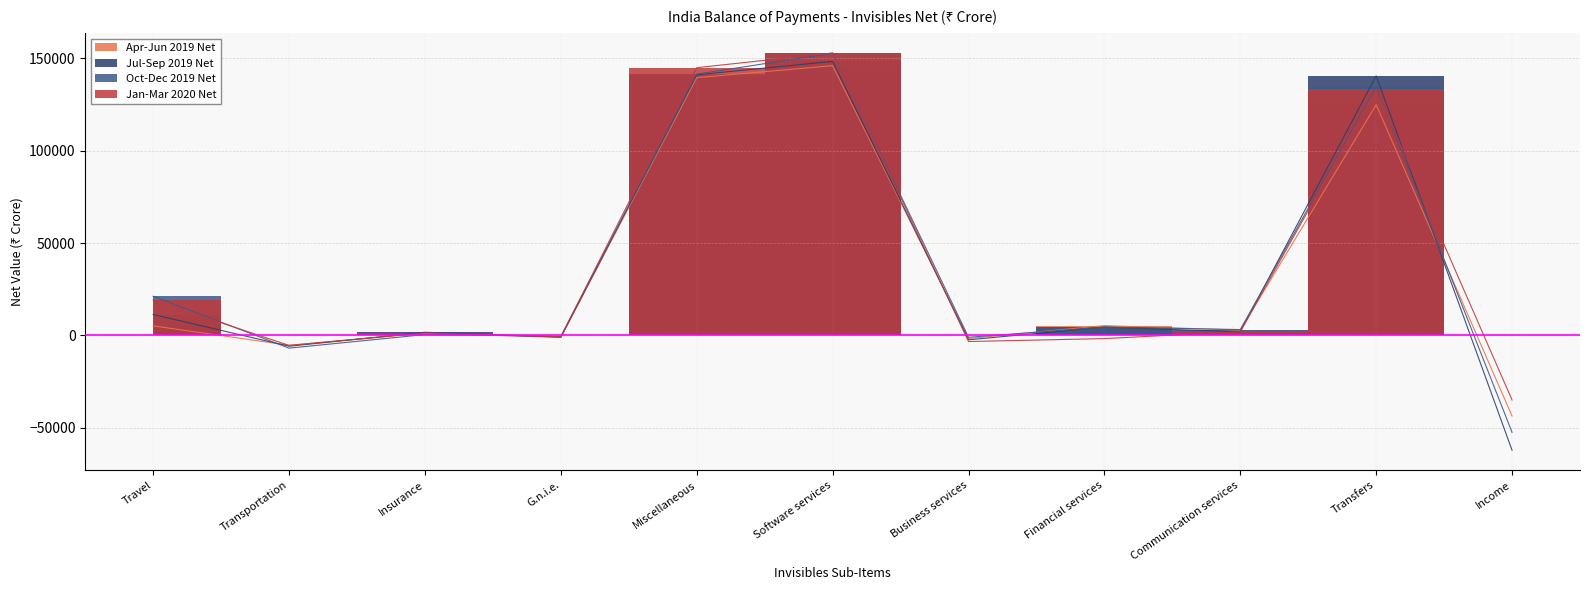

What is the sum of all Apr-Jun 2019 Net values?

373553